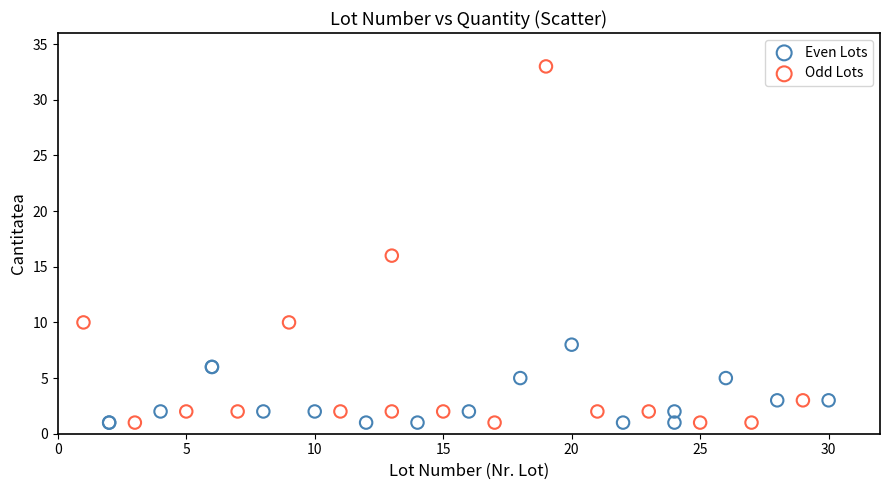

Which series has the largest Y range (max minus min)?

Odd Lots